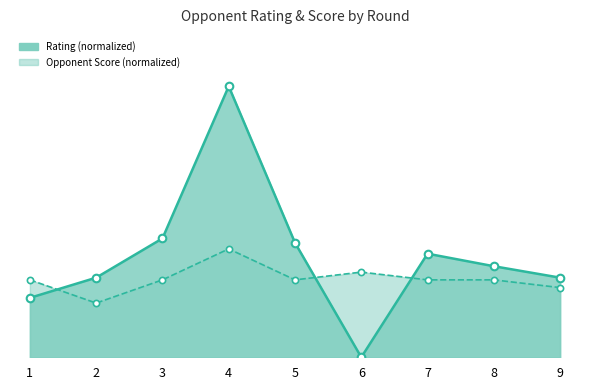

Which series reaches the minimum Y coordinate?

Rating (normalized)